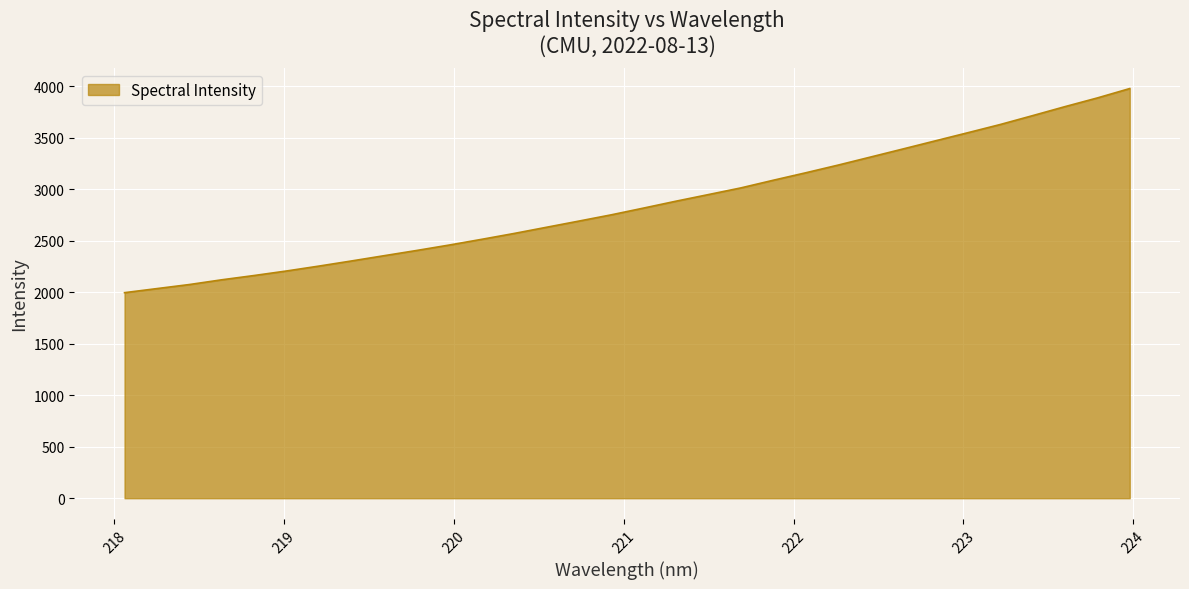

What is the maximum value shown in the chart?

3976.7